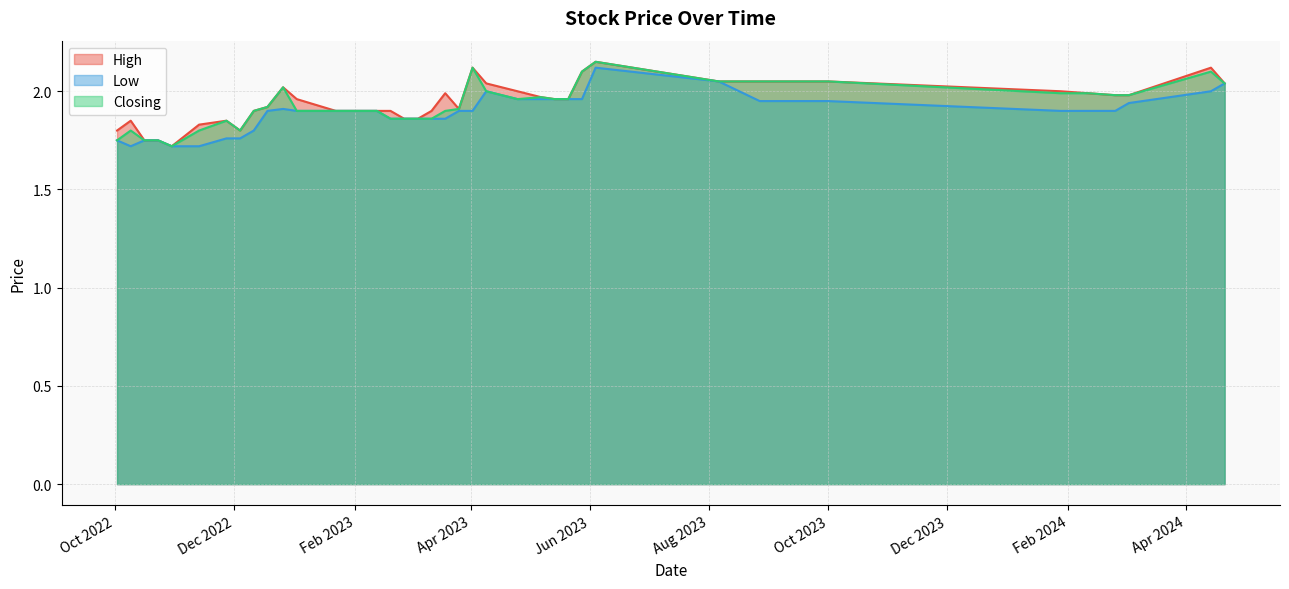

At which category is the sum across all series the highest?

04/06/2023